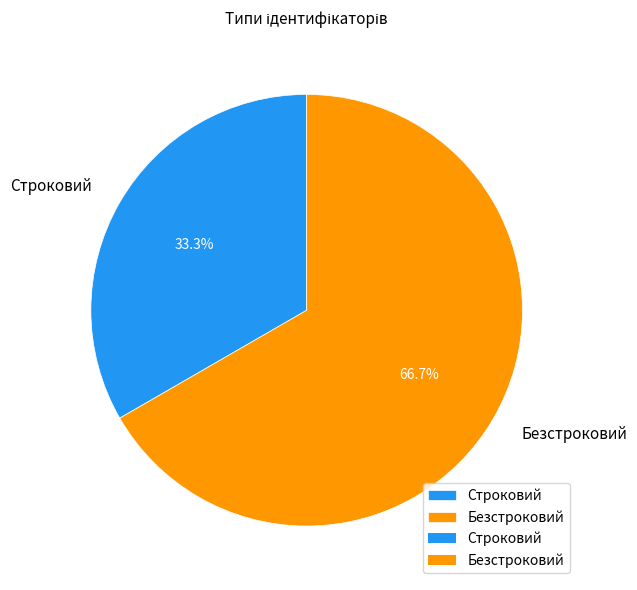

Which has a higher value, Безстроковий or Строковий?

Безстроковий